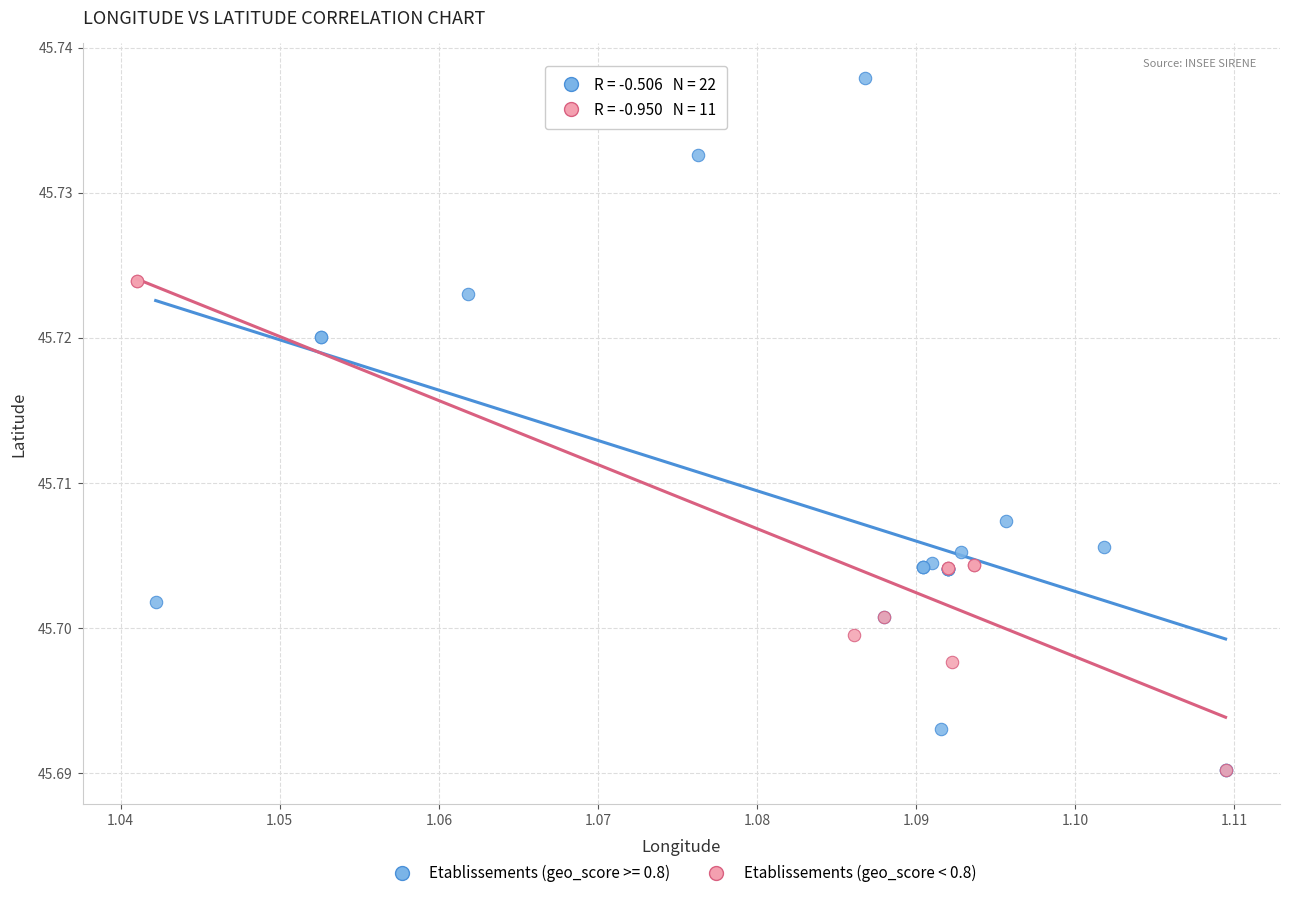

Which series has the widest spread of Y values?

Etablissements (geo_score >= 0.8)